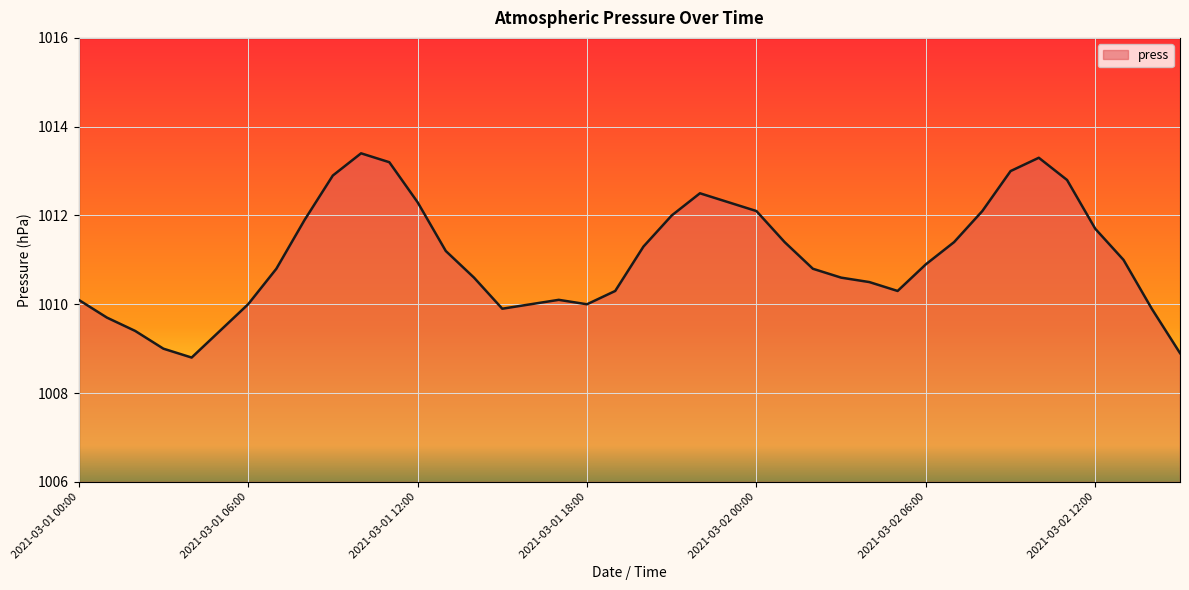

What is the greatest value displayed?

1013.4